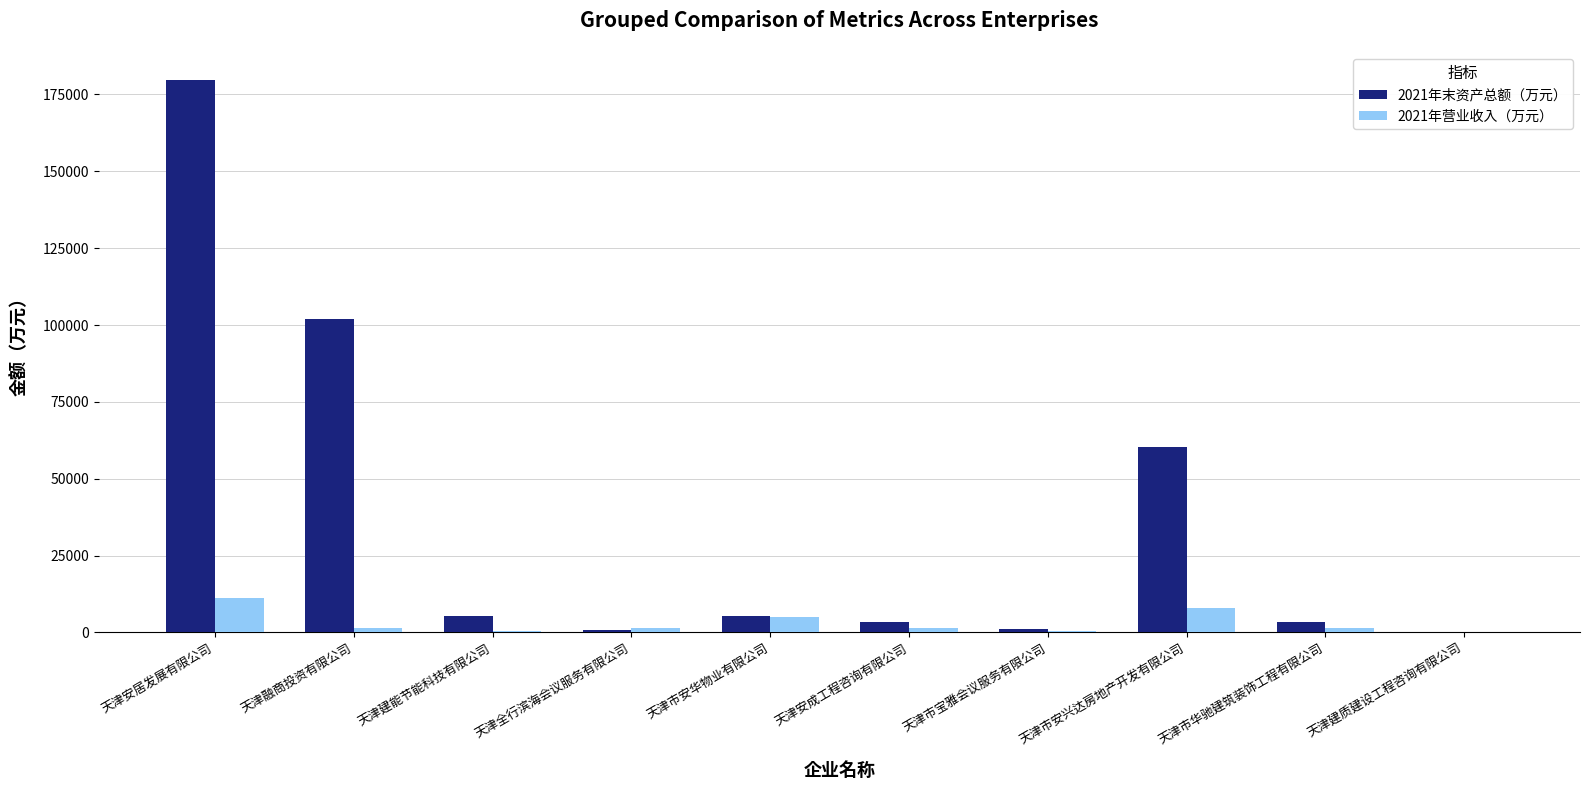

The value of 2021年营业收入（万元） at 天津市安兴达房地产开发有限公司 is 7834.8. True or false?

True